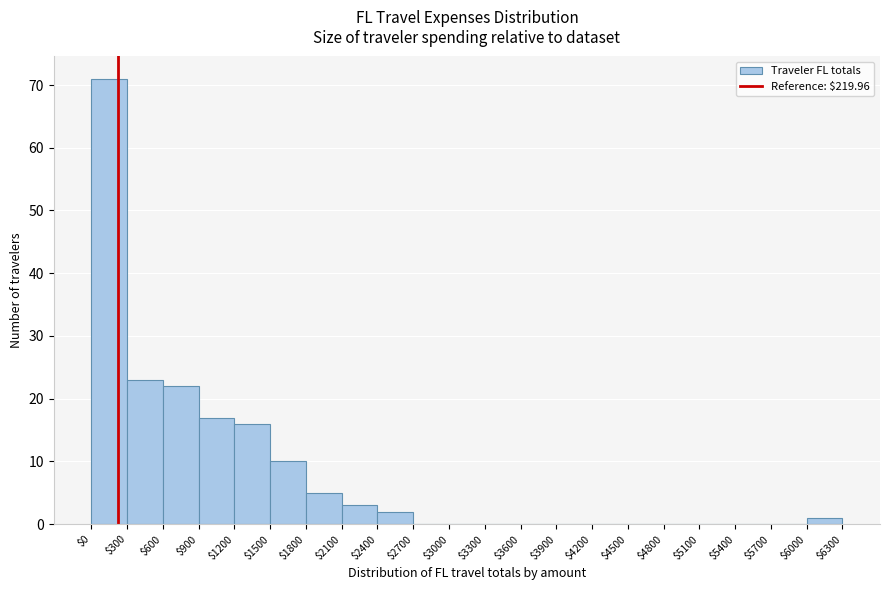

Reading left to right, list every bar in this chart as the range it spans on the x-axis followed by its height. The values are not printed on the chart, so give them approximately, as read against the axis.

$0 to $300: 71
$300 to $600: 23
$600 to $900: 22
$900 to $1200: 17
$1200 to $1500: 16
$1500 to $1800: 10
$1800 to $2100: 5
$2100 to $2400: 3
$2400 to $2700: 2
$2700 to $3000: 0
$3000 to $3300: 0
$3300 to $3600: 0
$3600 to $3900: 0
$3900 to $4200: 0
$4200 to $4500: 0
$4500 to $4800: 0
$4800 to $5100: 0
$5100 to $5400: 0
$5400 to $5700: 0
$5700 to $6000: 0
$6000 to $6300: 1